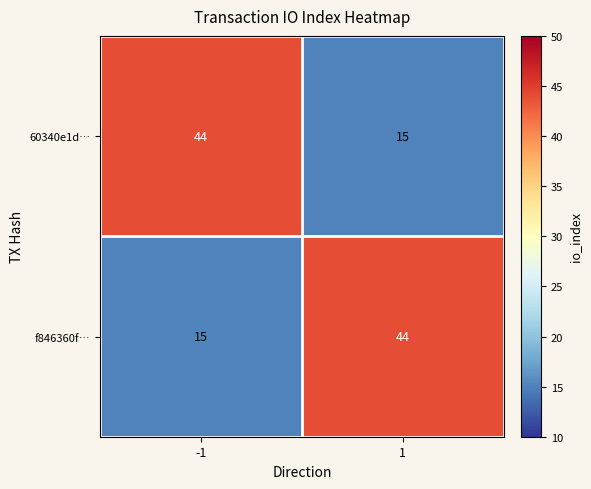

What is the total value across all series at -1?

59